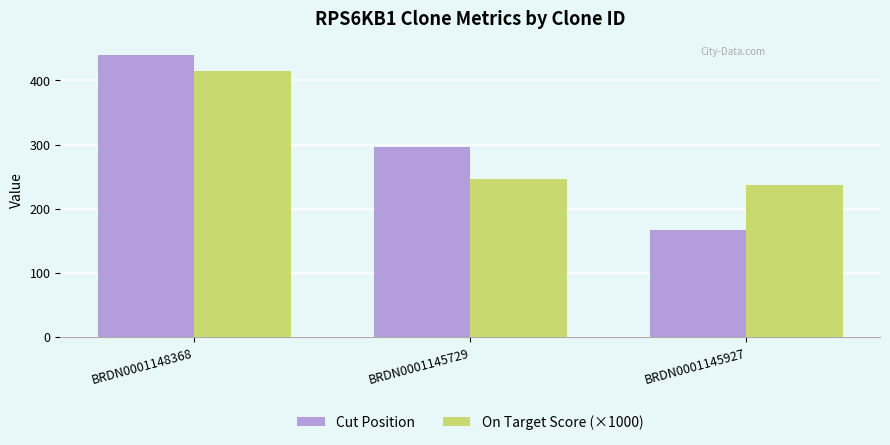

What is the difference between the highest and lowest values at BRDN0001145729?

50.4